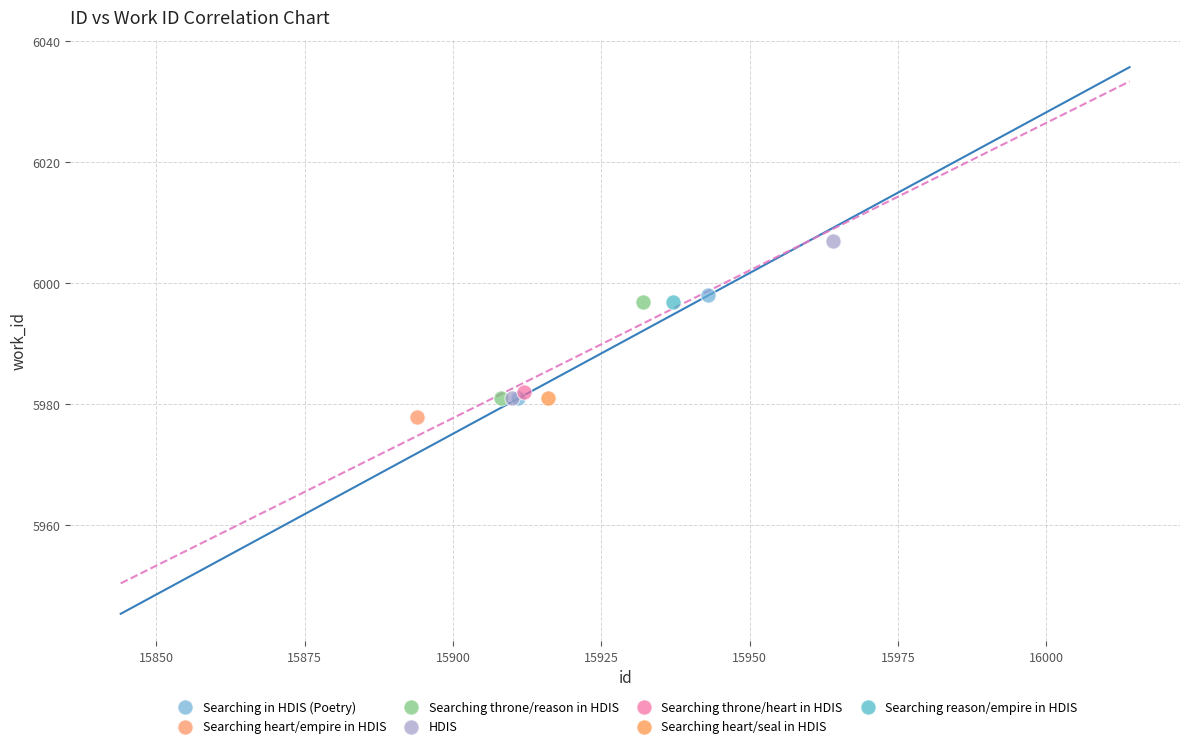

What are all the series names shown in the legend?

Searching in HDIS (Poetry), Searching heart/empire in HDIS, Searching throne/reason in HDIS, HDIS, Searching throne/heart in HDIS, Searching heart/seal in HDIS, Searching reason/empire in HDIS